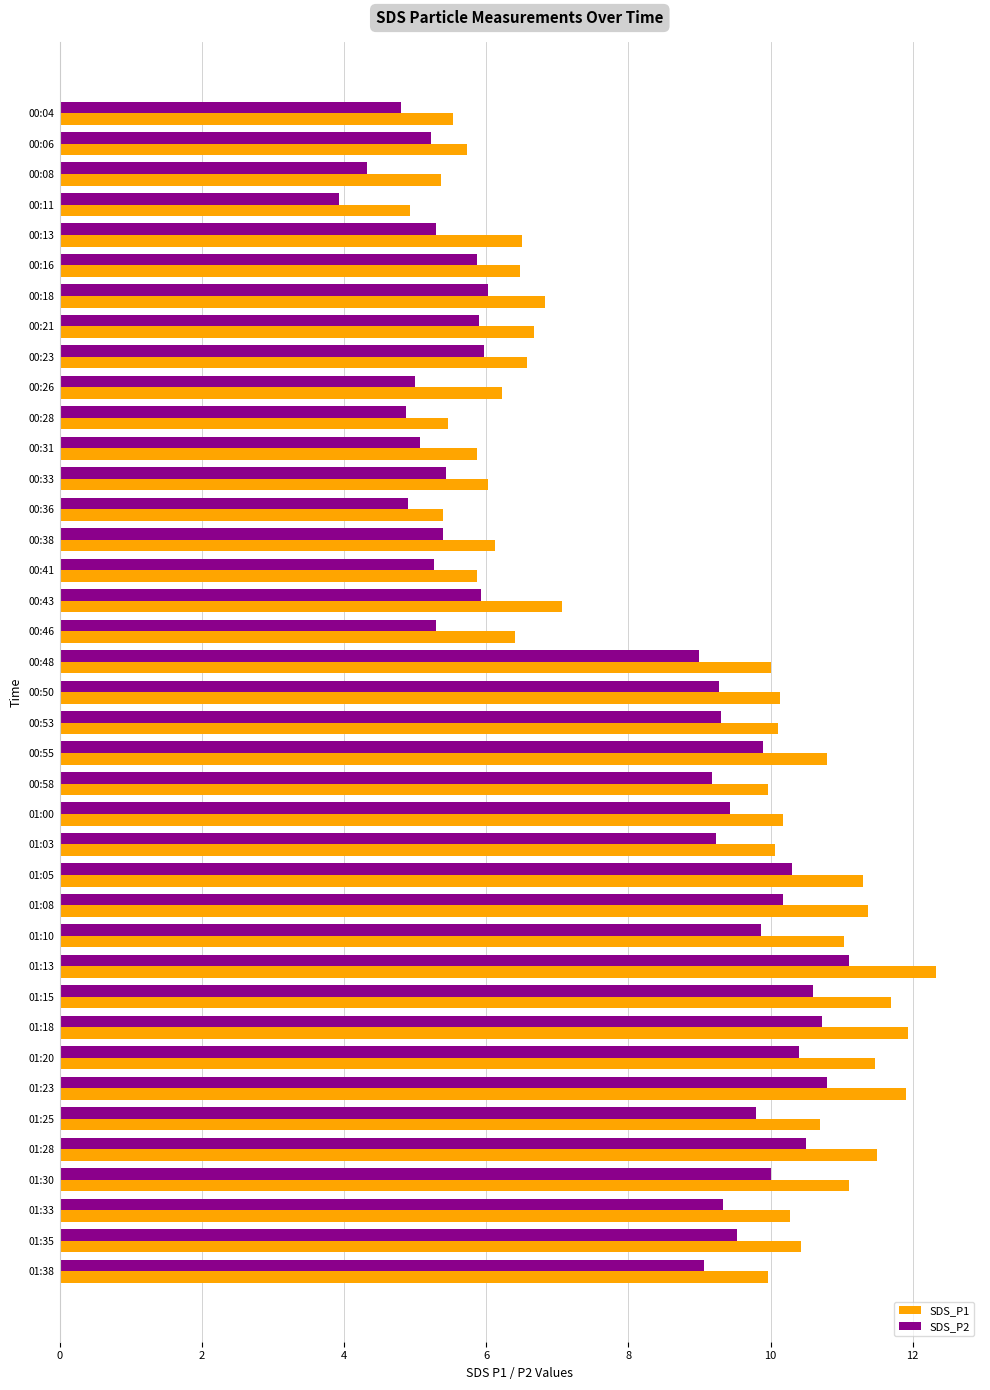

Is it true that SDS_P2 equals 4.9 at 00:28?

True